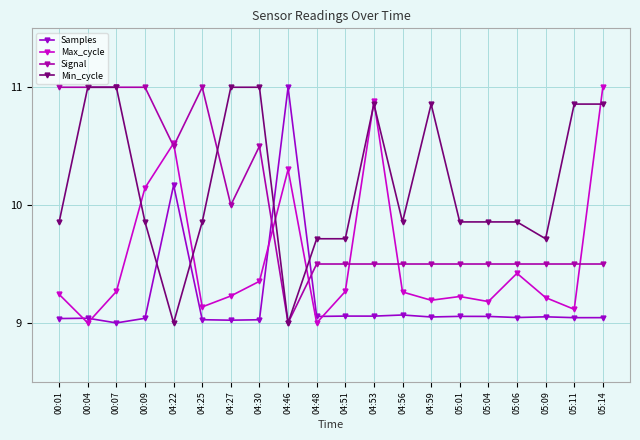

True or false: Min_cycle has more than 0 points higher than both neighbors.

True